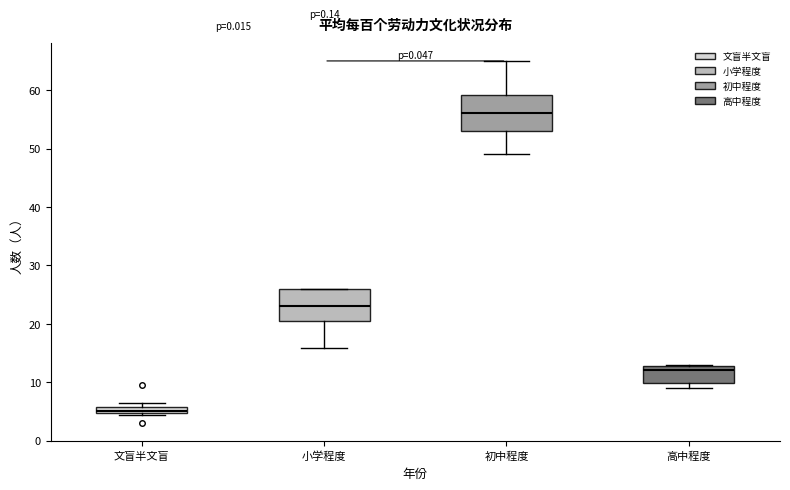

Where is the upper edge of the box for 文盲半文盲 on the y-axis? The values are not printed on the chart, so give them approximately, as read against the axis.

6